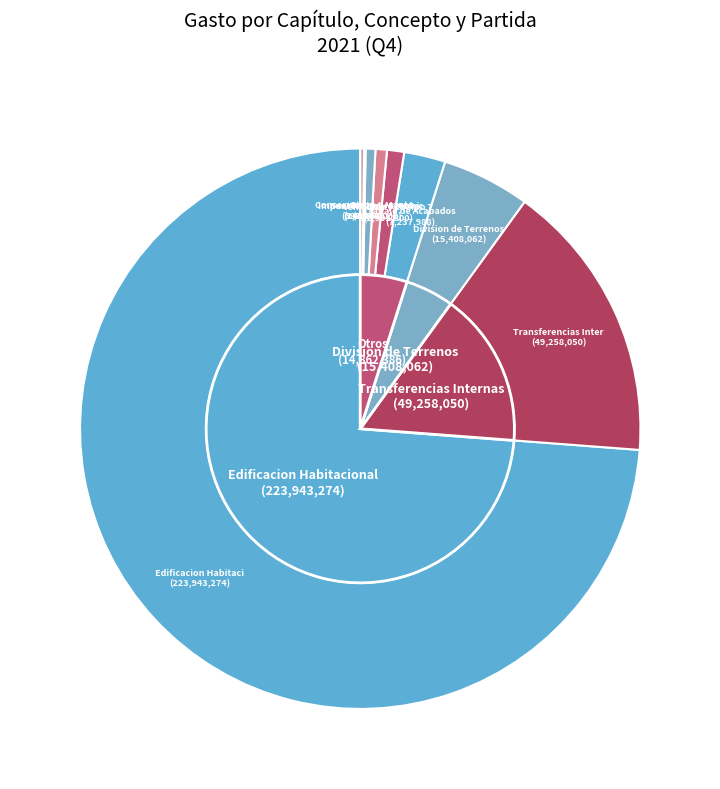

How many slices are in this pie chart?

10